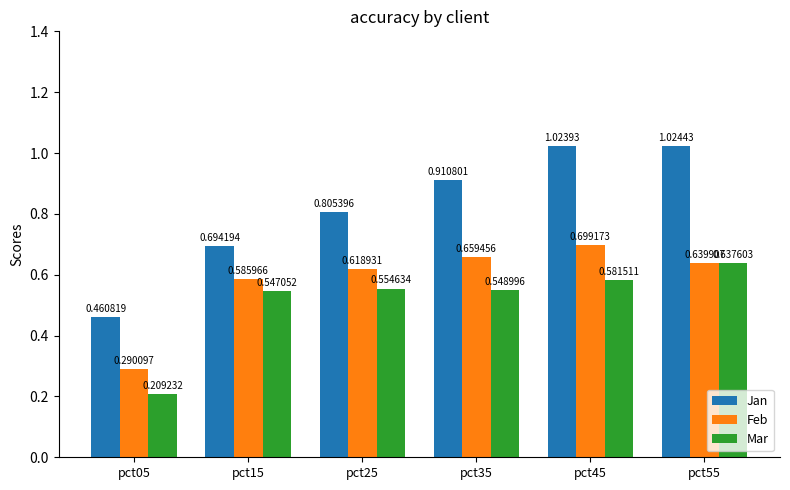

Does the chart contain stacked bars?

No